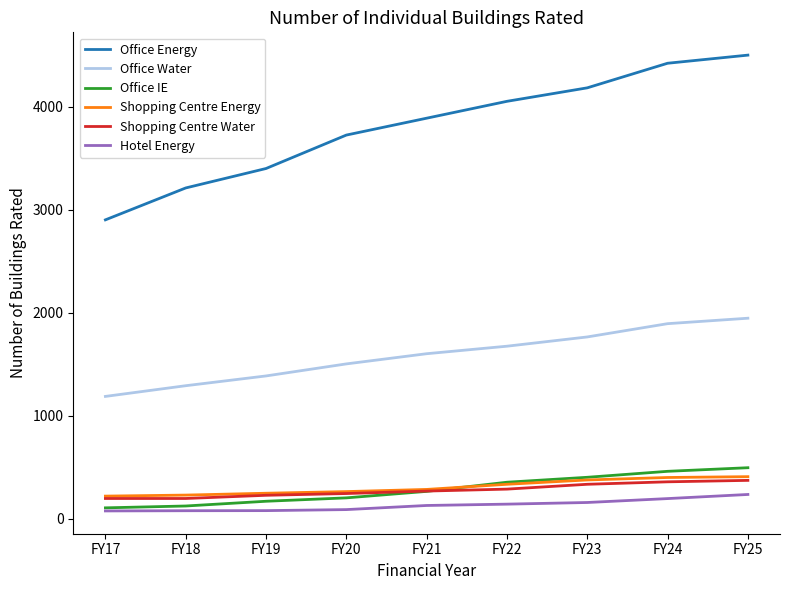

What is the difference between the maximum and minimum values in the Hotel Energy series?

160